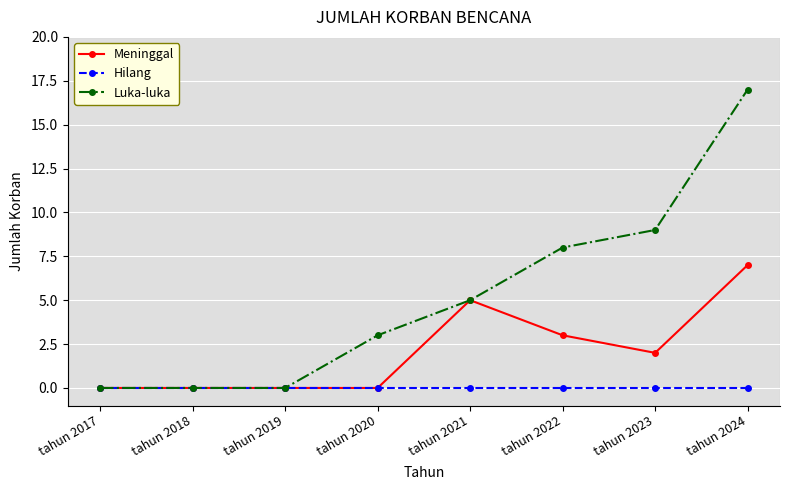

The value of Meninggal at tahun 2021 is 7. True or false?

False